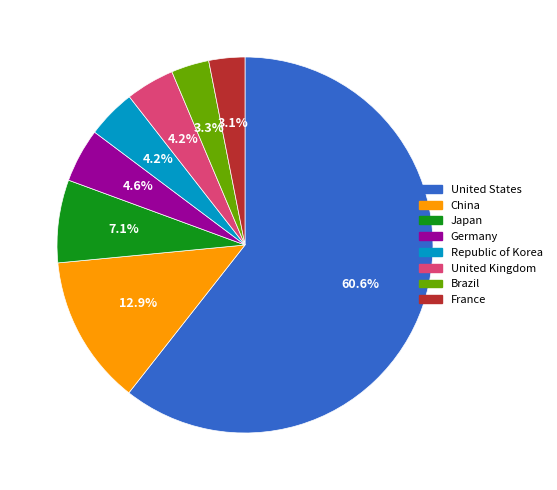

Which category has the biggest portion of the pie?

United States